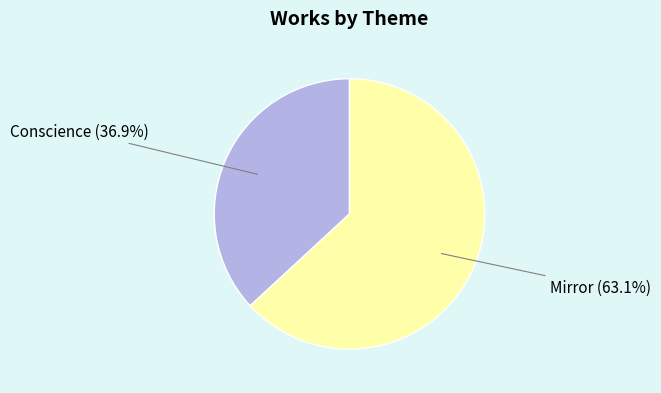

To the nearest percent, what is the average slice percentage?

50%